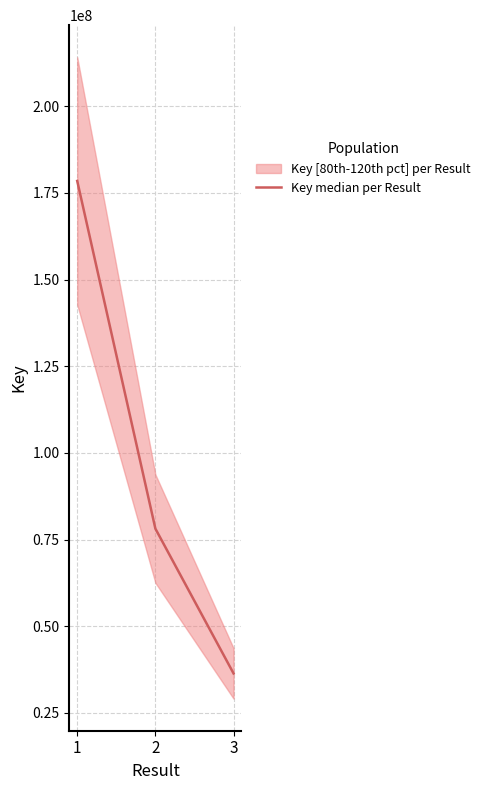

How many lines are shown in the chart?

1